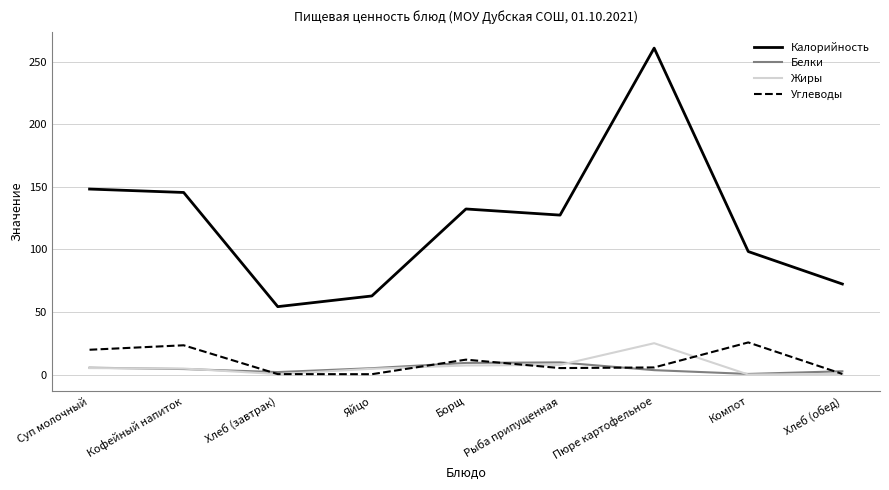

What is the sum of all Жиры values?

55.4